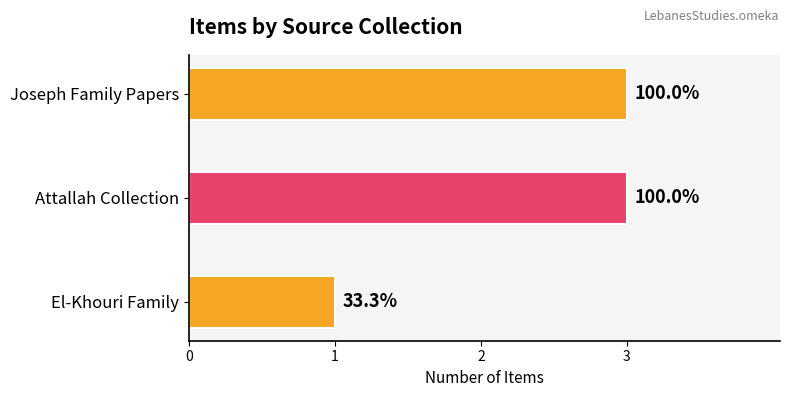

Rank the categories by value from highest to lowest.

1, 2, 0